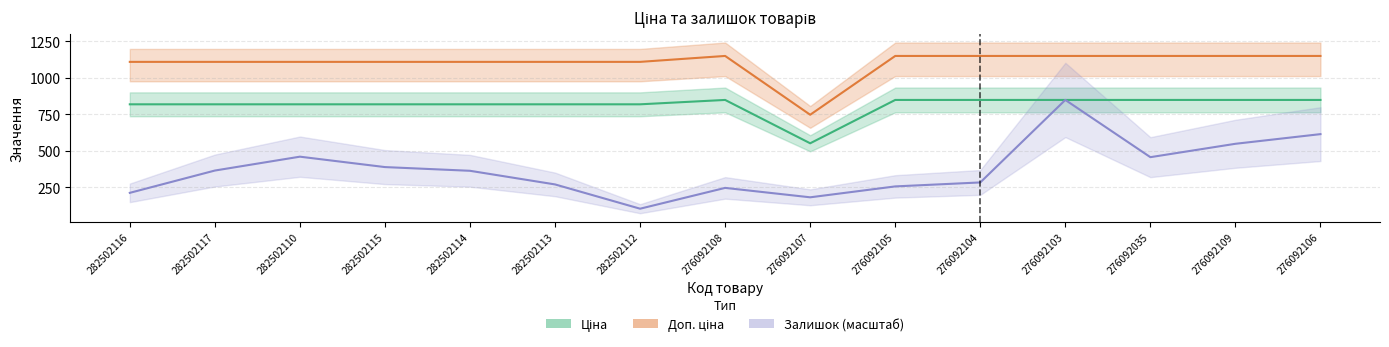

True or false: Залишок and Доп. ціна intersect in this chart.

False